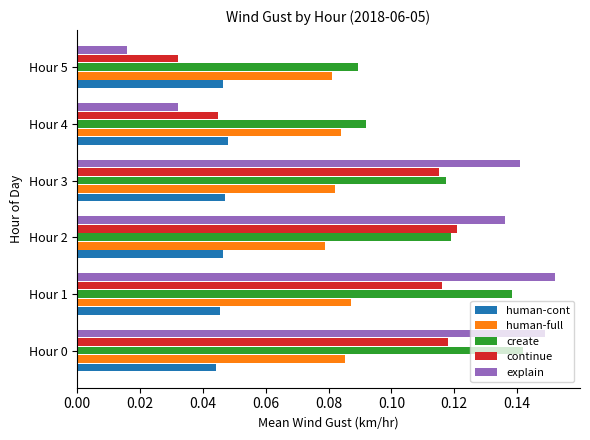

Which series has the largest range (max minus min)?

explain